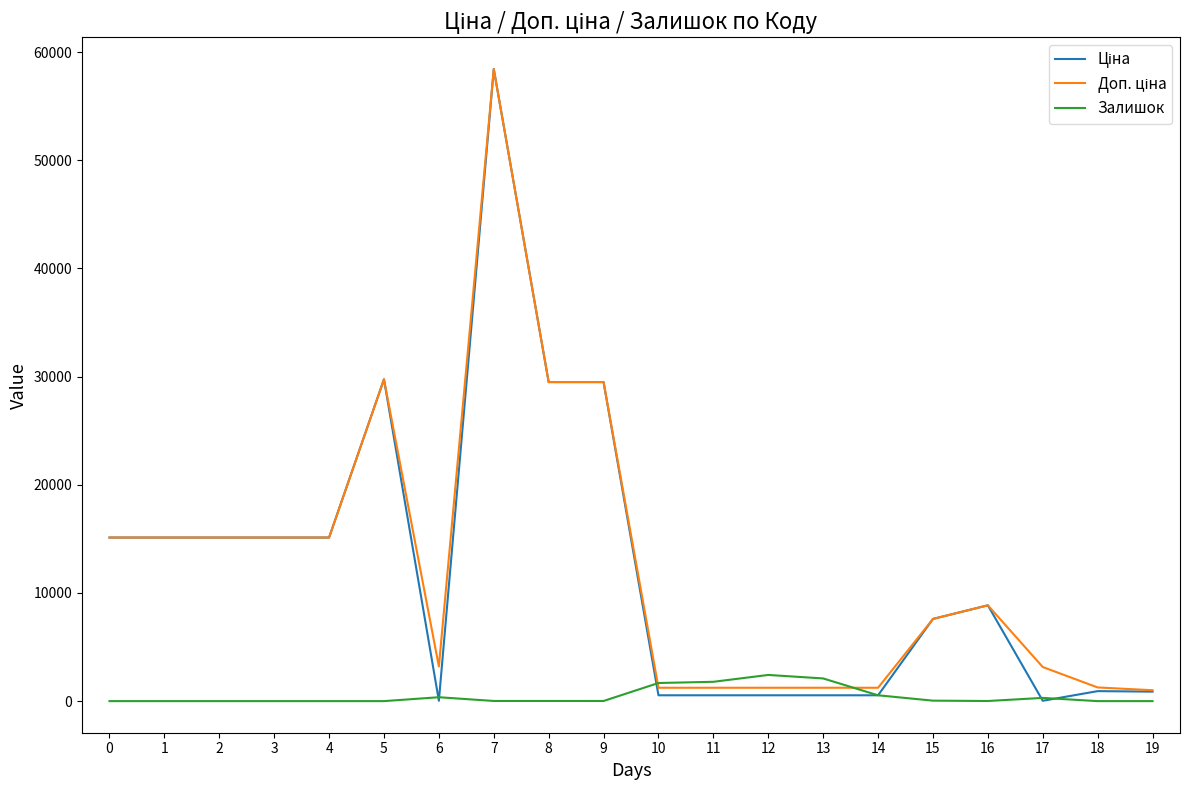

The Ціна series shows 9764.4 at 4. True or false?

False